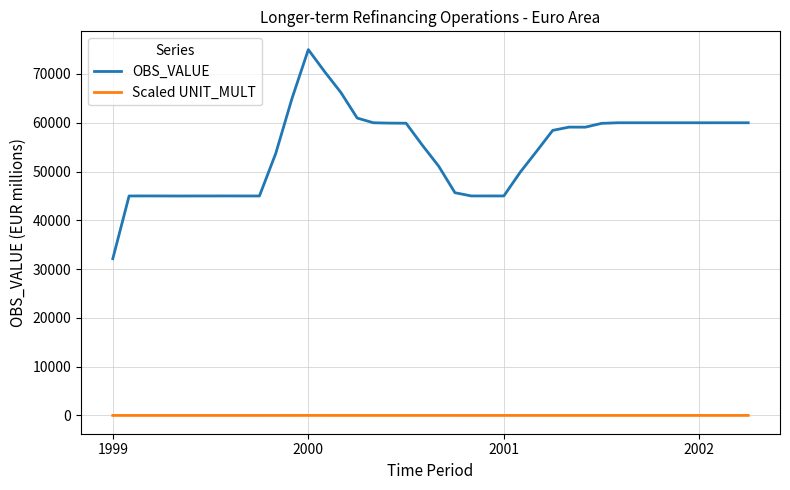

True or false: OBS_VALUE and Scaled UNIT_MULT cross at least once.

False